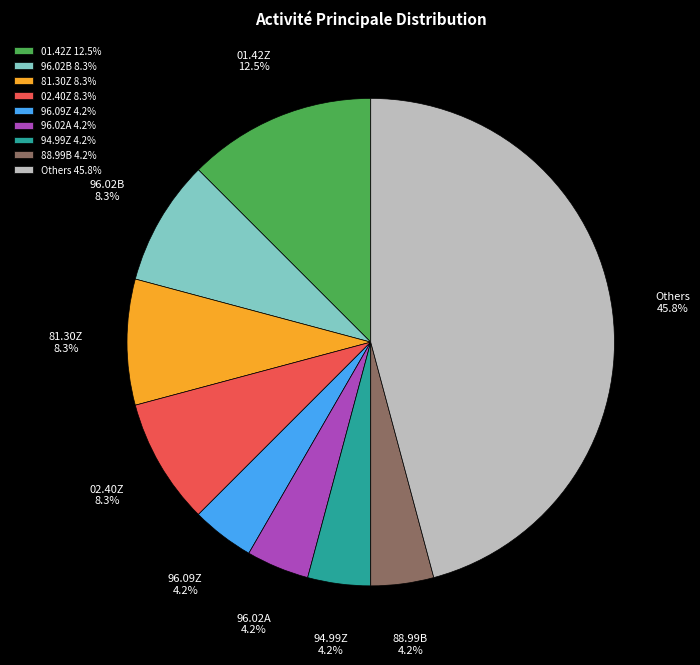

Approximately how many times larger is the value at 88.99B compared to 01.42Z?

0.3